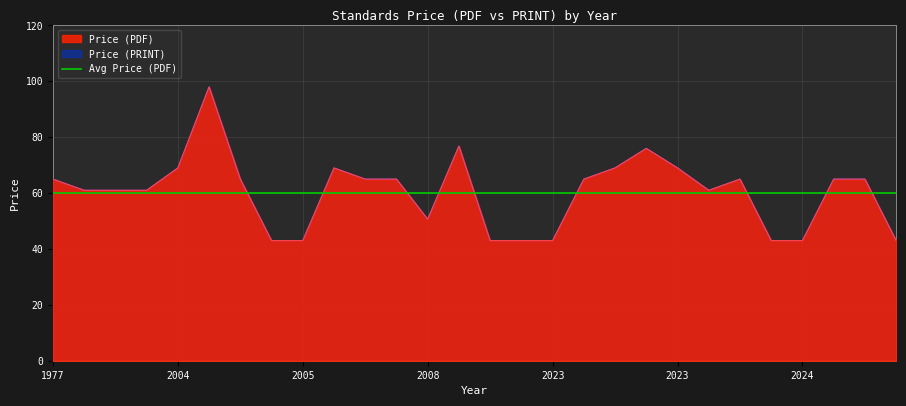

What is the value of the Price (PRINT) point at the 26th from the left?

65.0